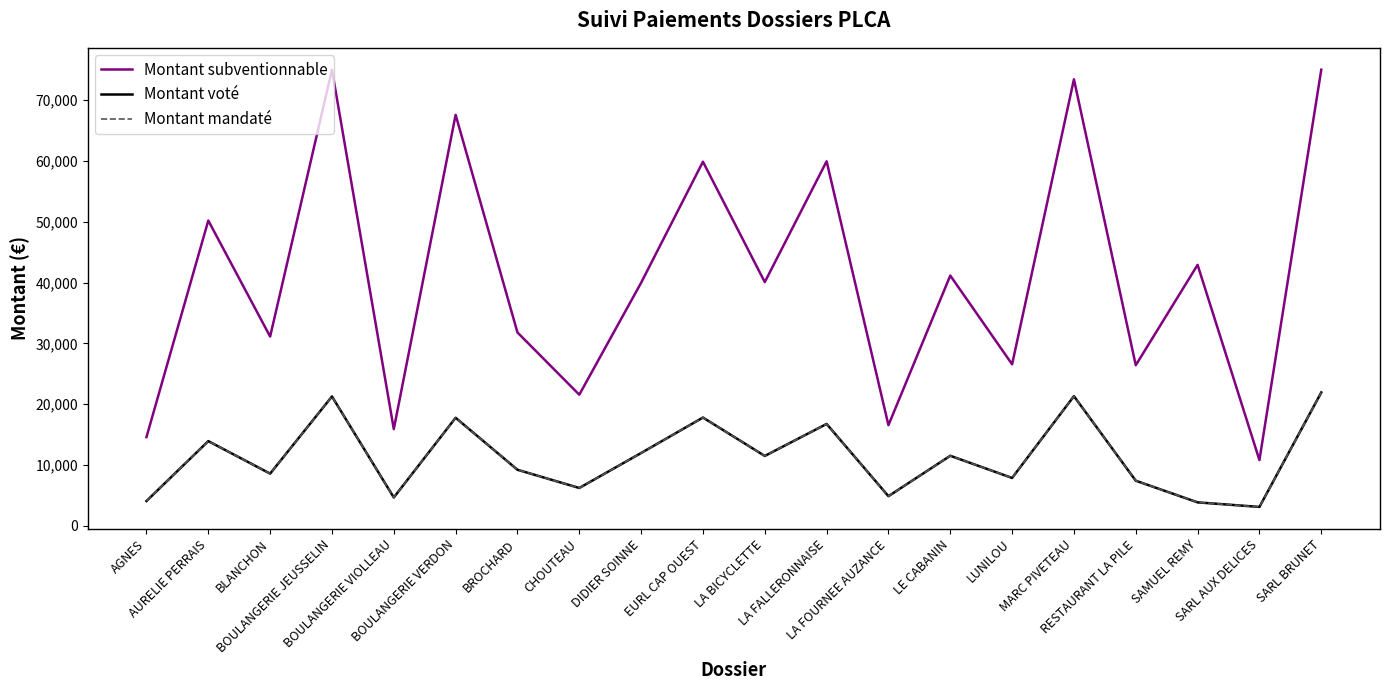

True or false: Montant voté and Montant subventionnable cross at least once.

False